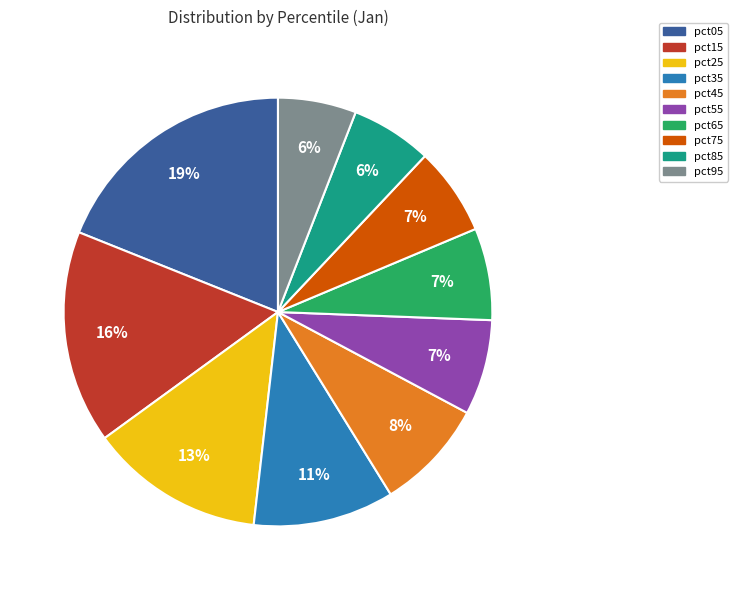

To the nearest percent, what is the difference between the largest and smallest slice percentages?

13%